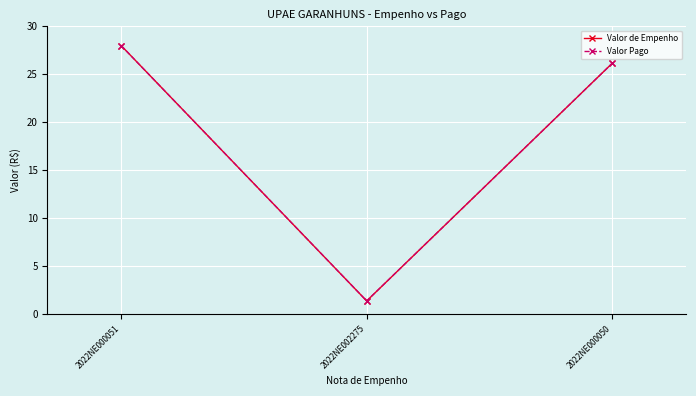

Reading left to right, transcribe all the data shown in this chart.

Valor de Empenho: 2022NE000051=28.0	2022NE002275=1.4	2022NE000050=26.2
Valor Pago: 2022NE000051=28.0	2022NE002275=1.4	2022NE000050=26.2